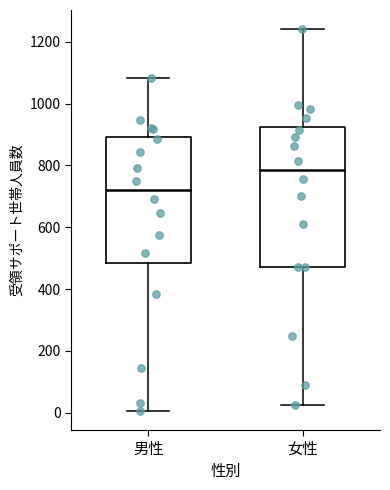

Where is the lower edge of the box for 男性 on the y-axis? The values are not printed on the chart, so give them approximately, as read against the axis.

480